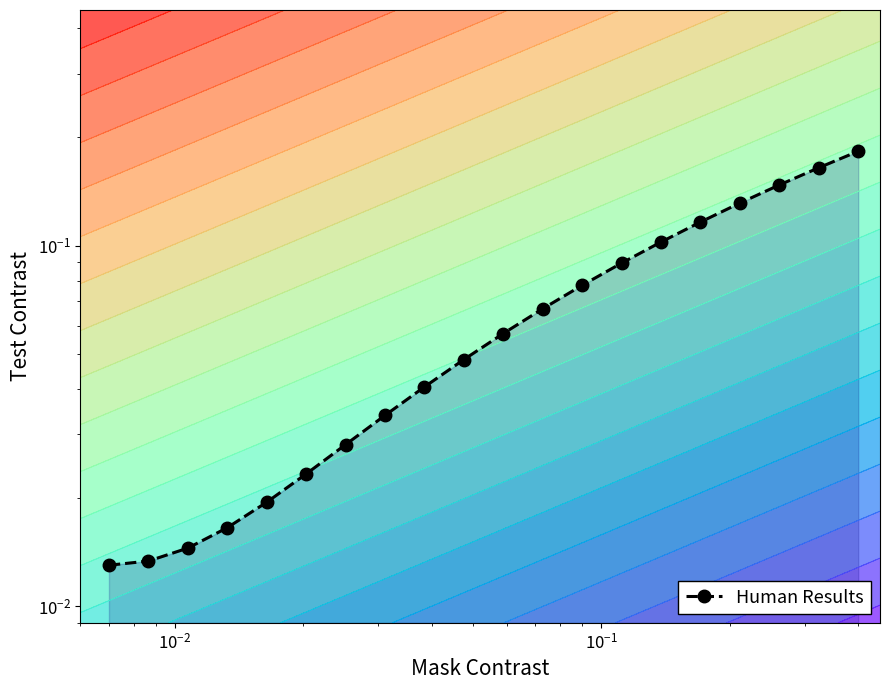

What is the difference between the maximum and minimum values?

0.2